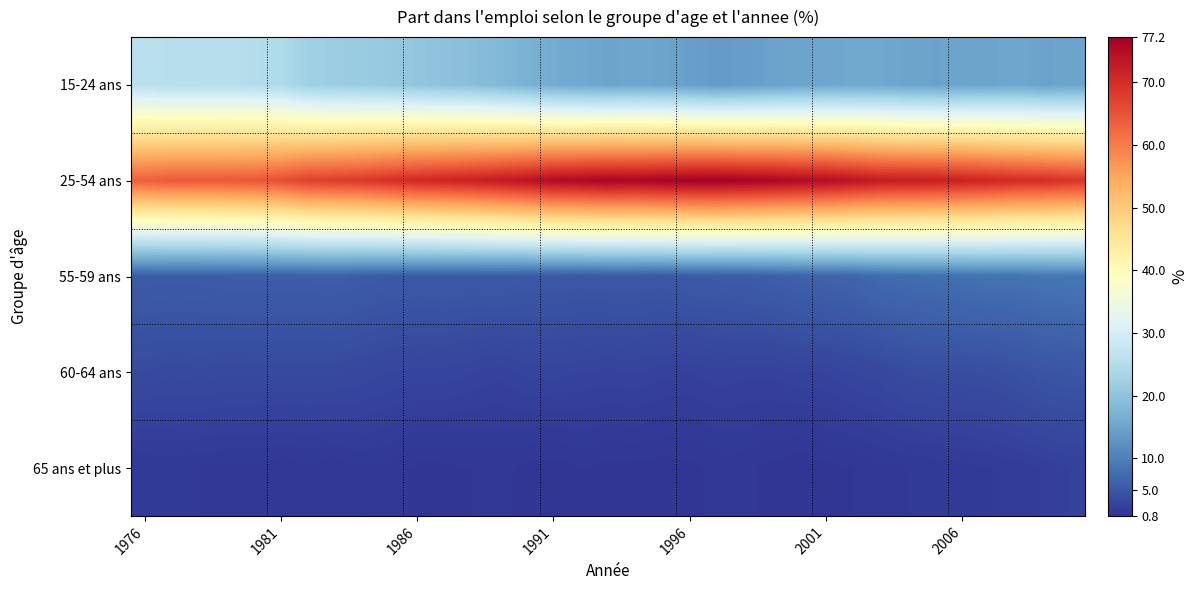

Which series has the largest total across all categories?

25-54 ans